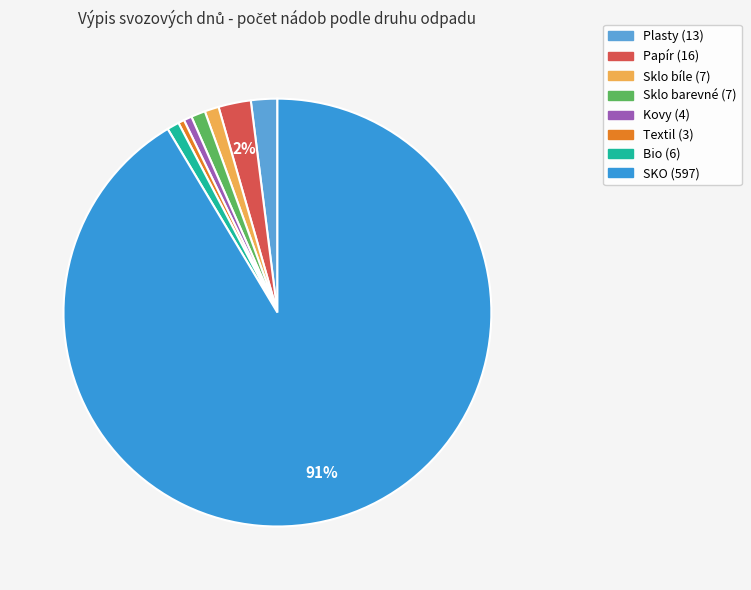

Which category has the biggest portion of the pie?

SKO